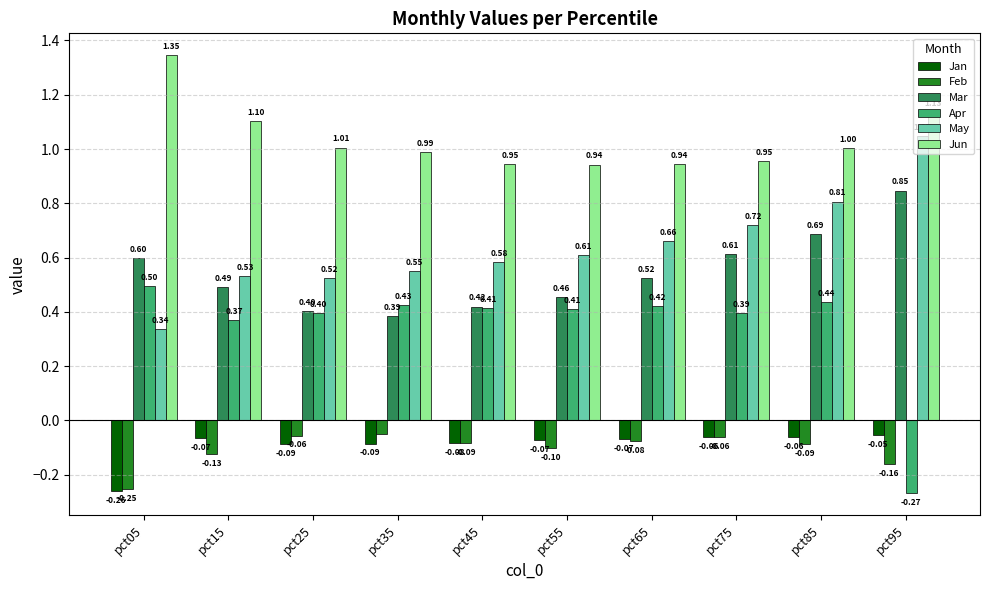

What is the average value of the Mar series?

0.5